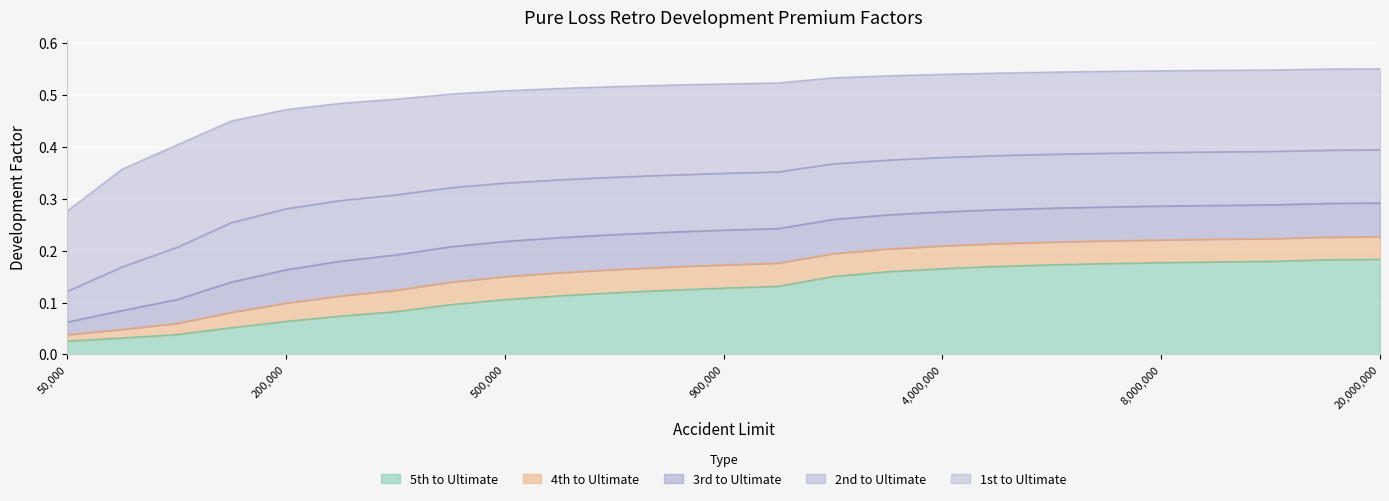

How many 2nd to Ultimate values are between 0 and 1?

25